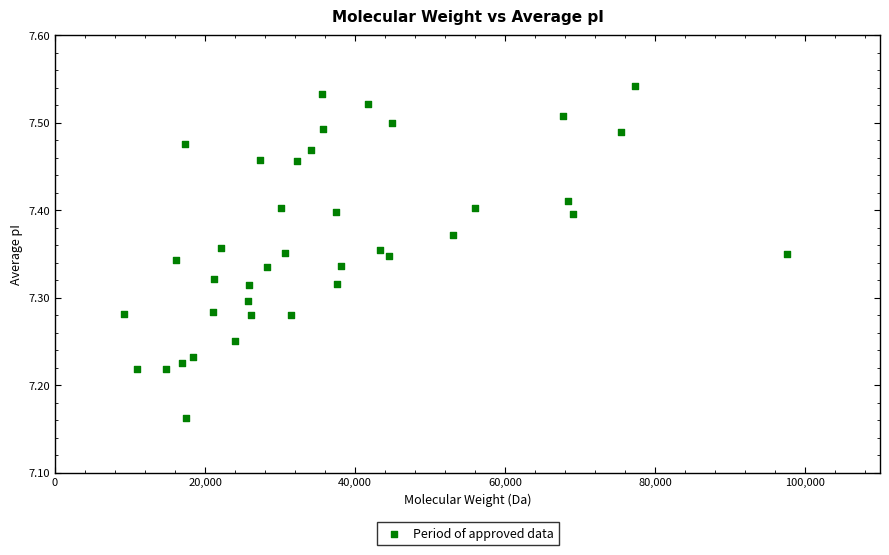

What is the range of X values (max minus min)?

88388.2